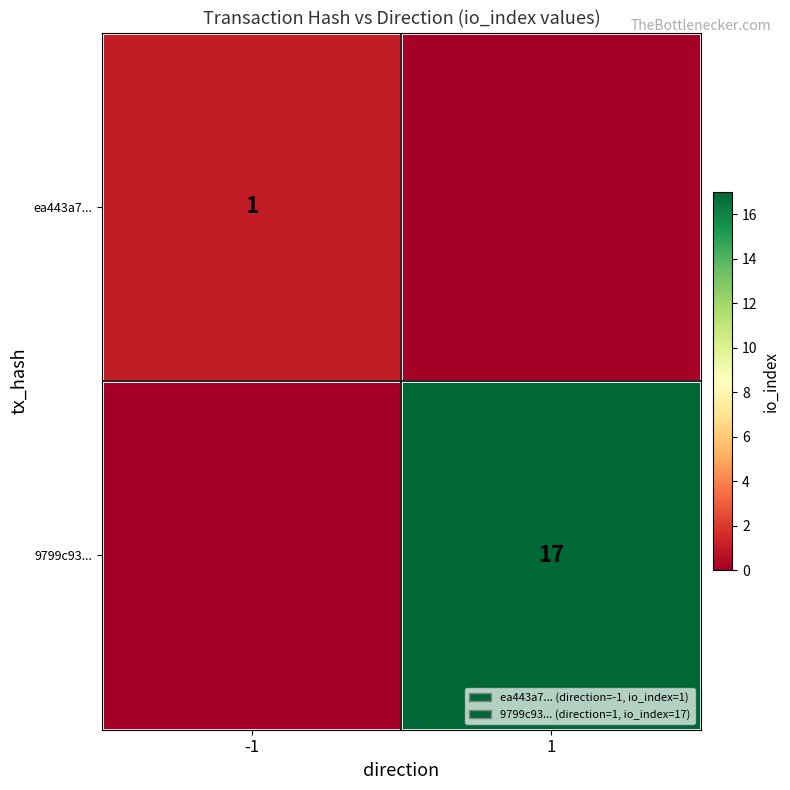

The value of 9799c93... at 1 is 17. True or false?

True